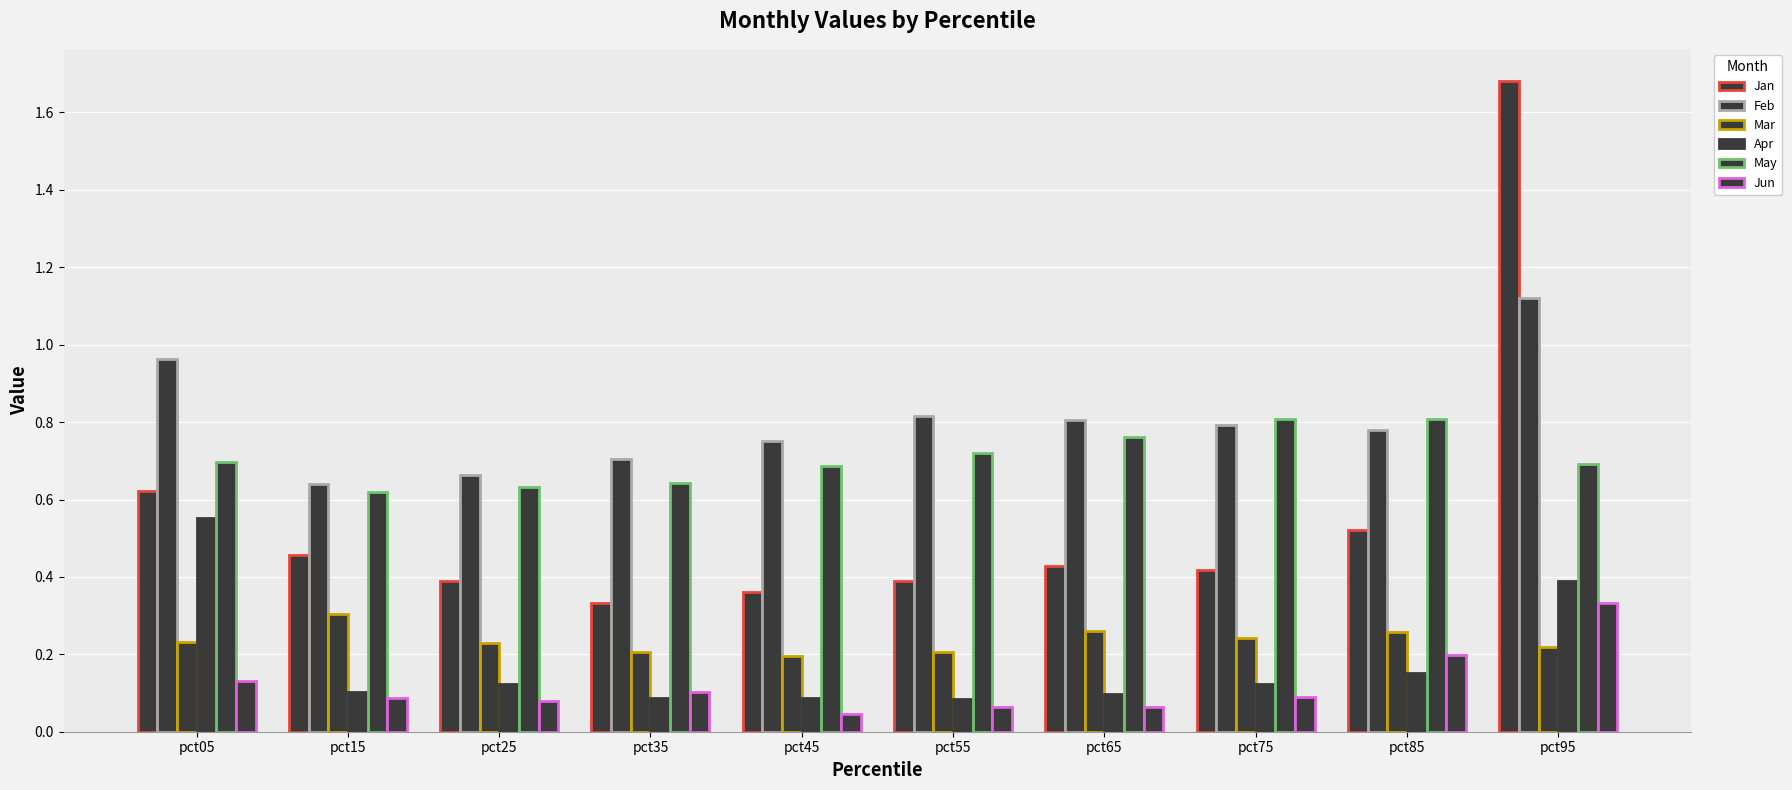

What is the sum of all Apr values?

1.8